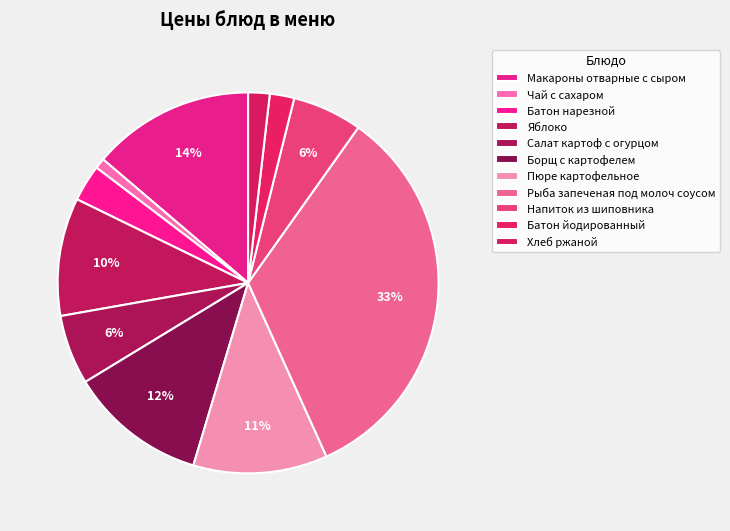

Which category has the biggest portion of the pie?

Рыба запеченая под молоч соусом